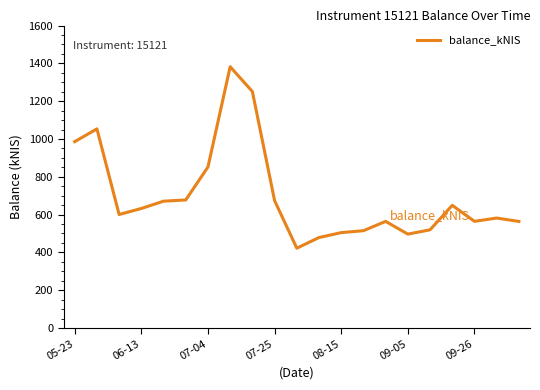

Count the number of values greater than 600.

11